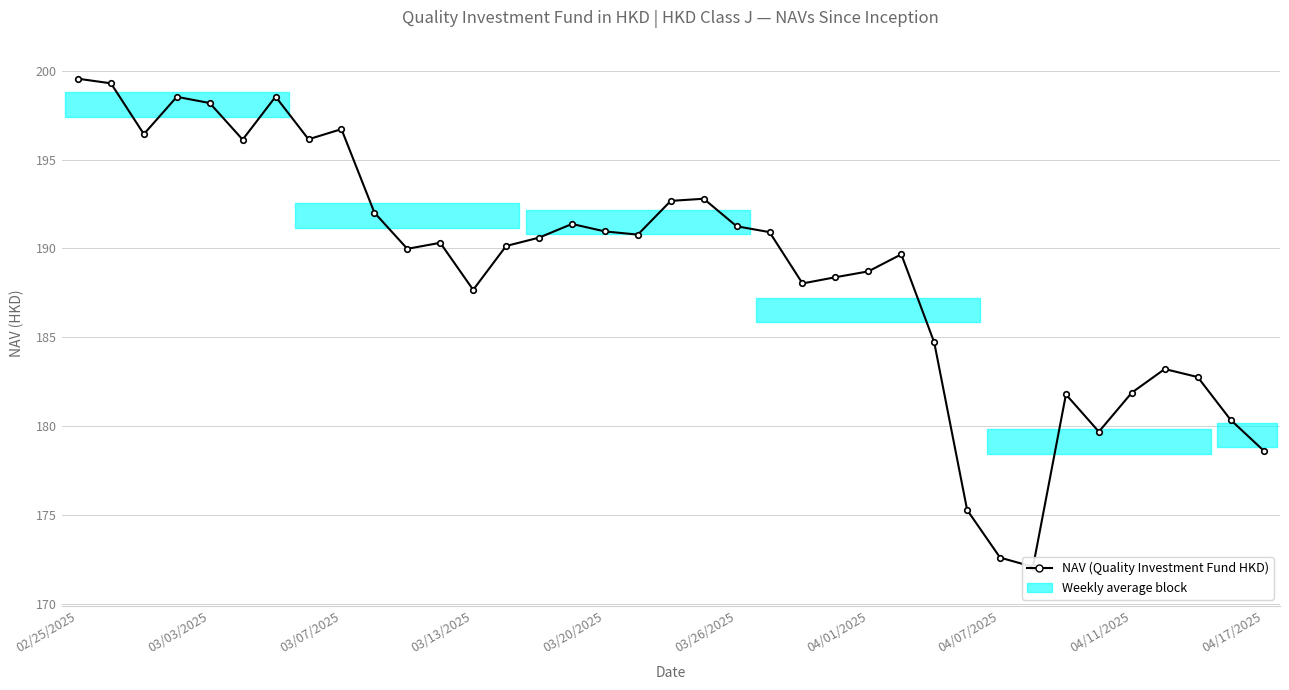

Which has a higher value, 15 or 03/20/2025?

03/20/2025